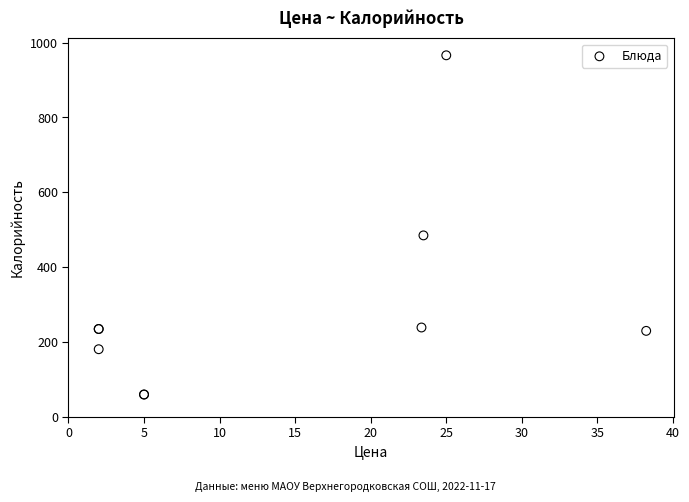

What Y value in the scatter plot is closest to 513?

485